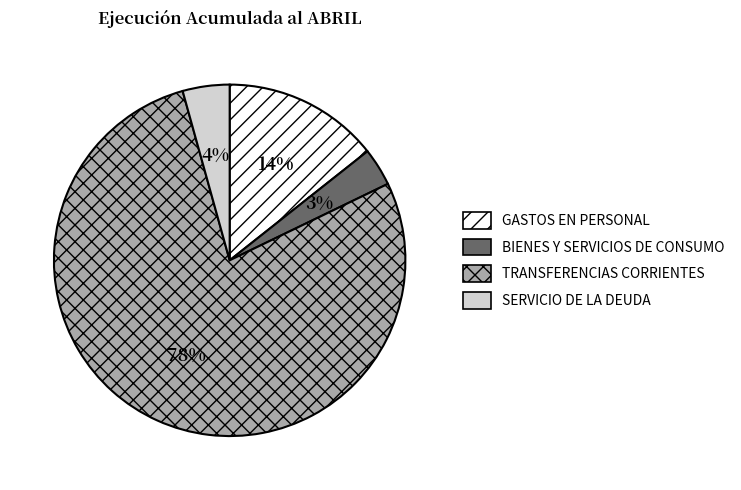

True or false: BIENES Y SERVICIOS DE CONSUMO accounts for 3% of the total.

True